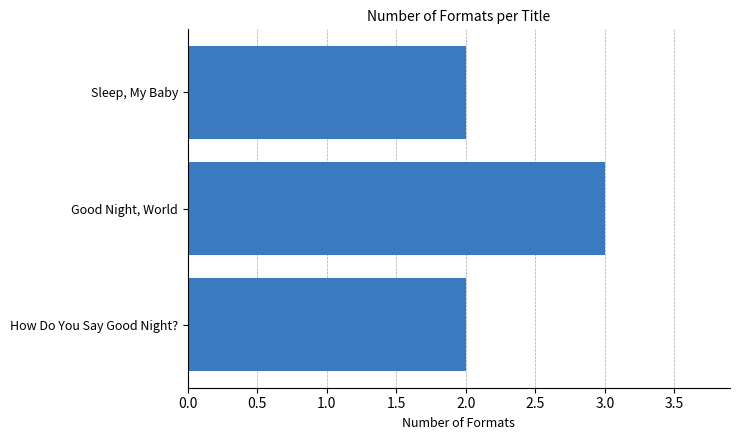

What value does the data have at Good Night, World?

3